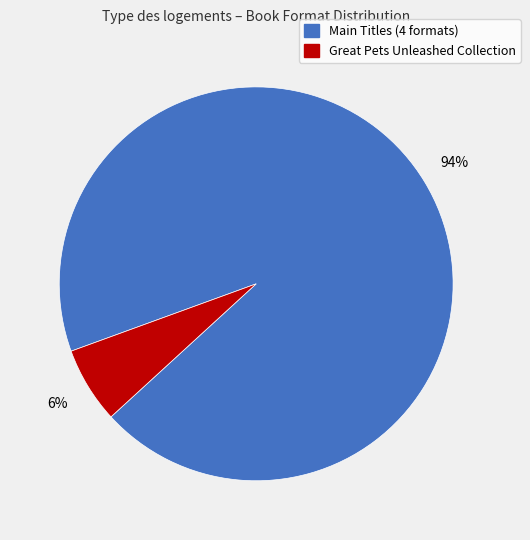

To the nearest percent, what is the average slice percentage?

50%